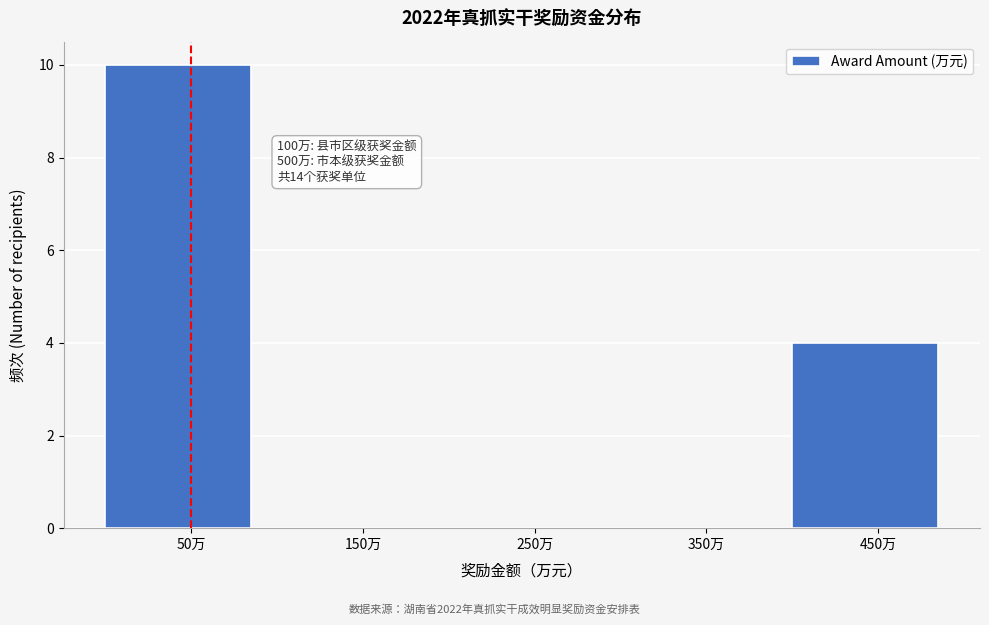

Reading left to right, list all the values displayed in this chart.

50万=10	150万=0	250万=0	350万=0	450万=4